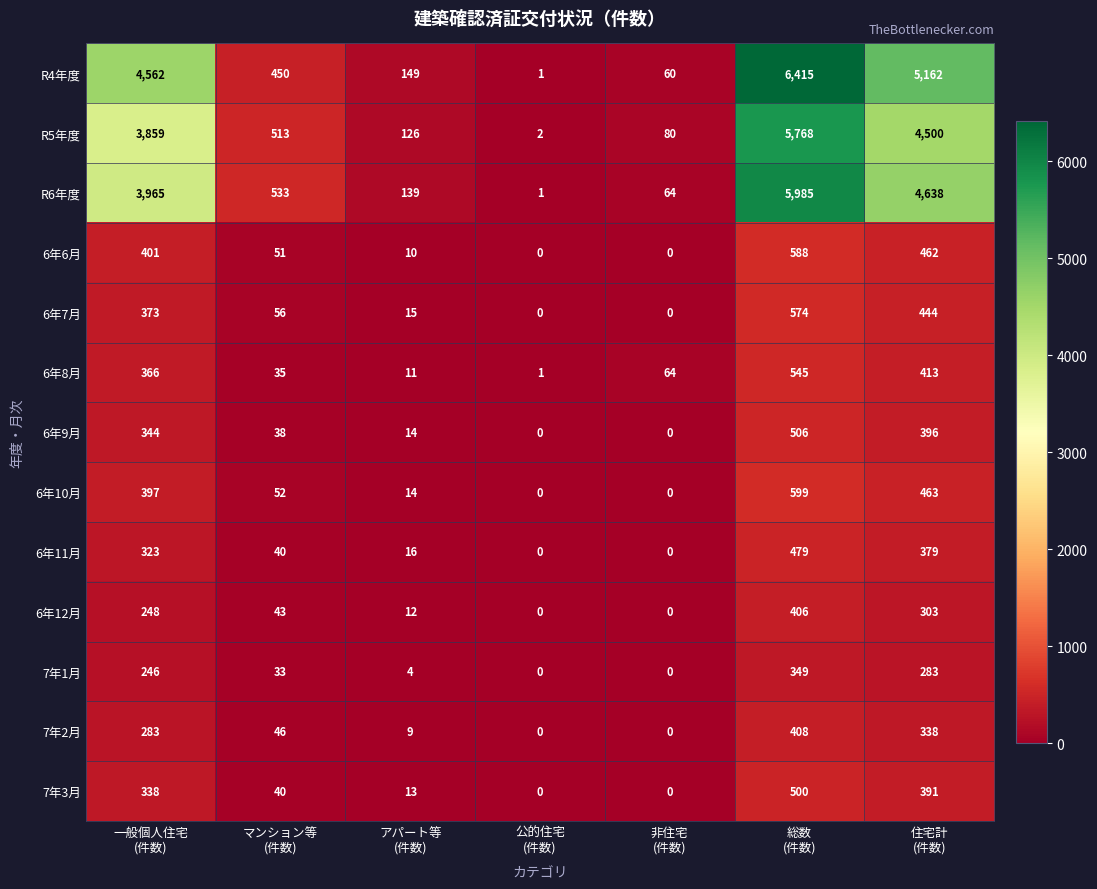

Which series has the widest spread of values?

R4年度